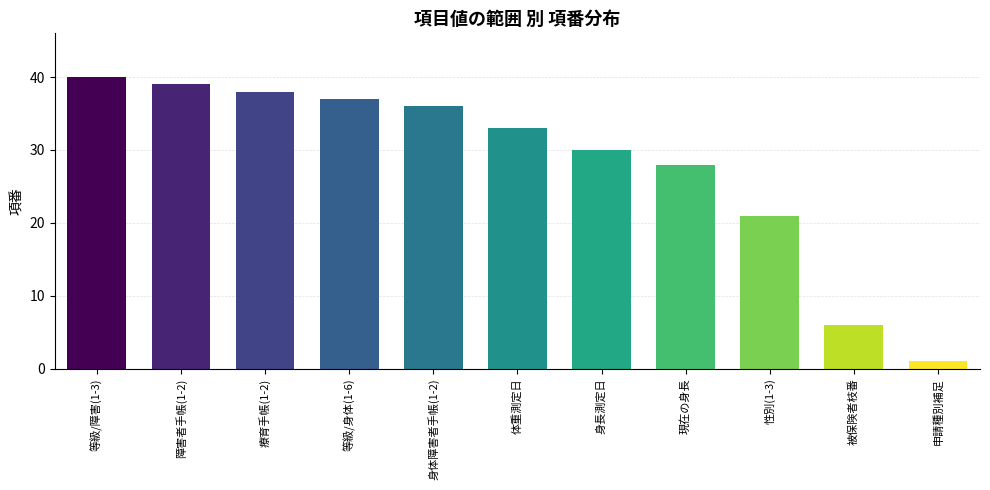

Reading left to right, extract all data points from this chart.

40	39	38	37	36	33	30	28	21	6	1